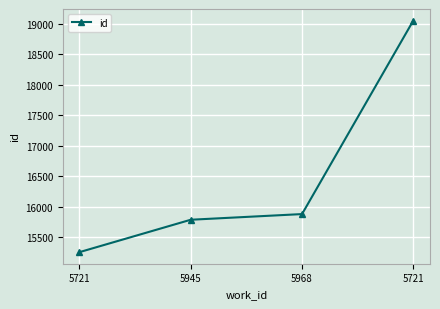

Count the number of data series in this chart.

1